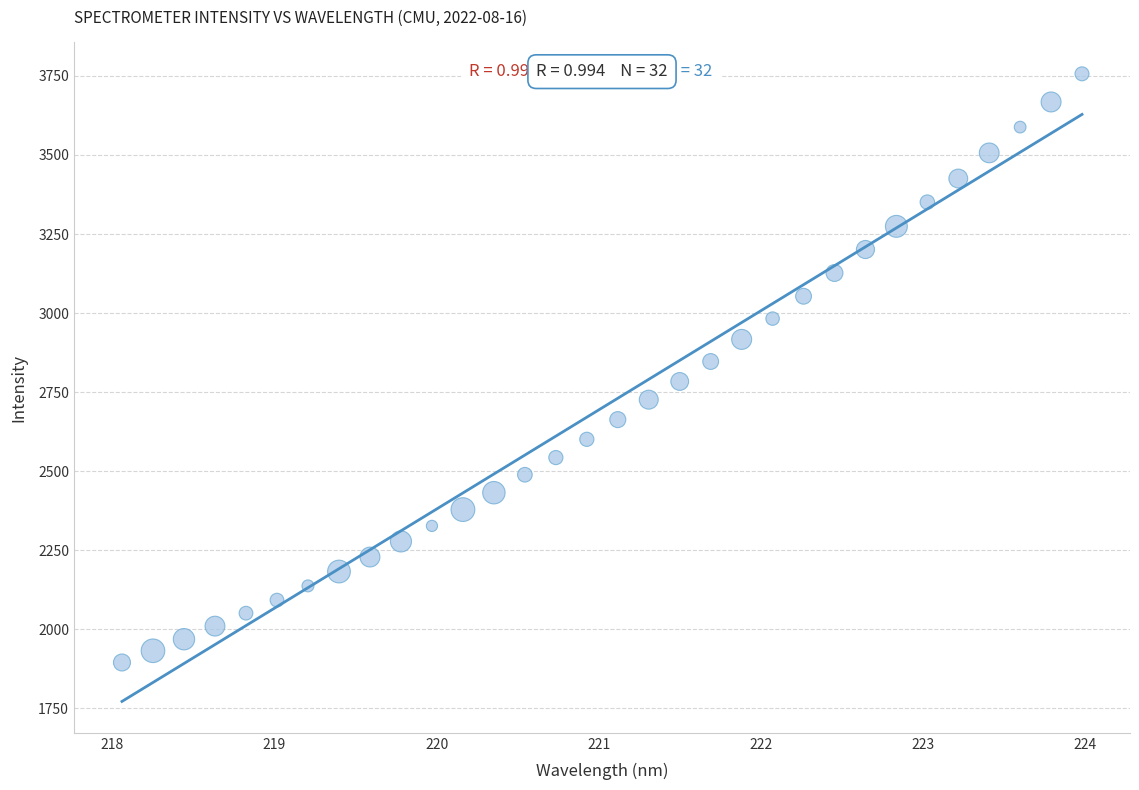

What is the range of X values (max minus min)?

5.9